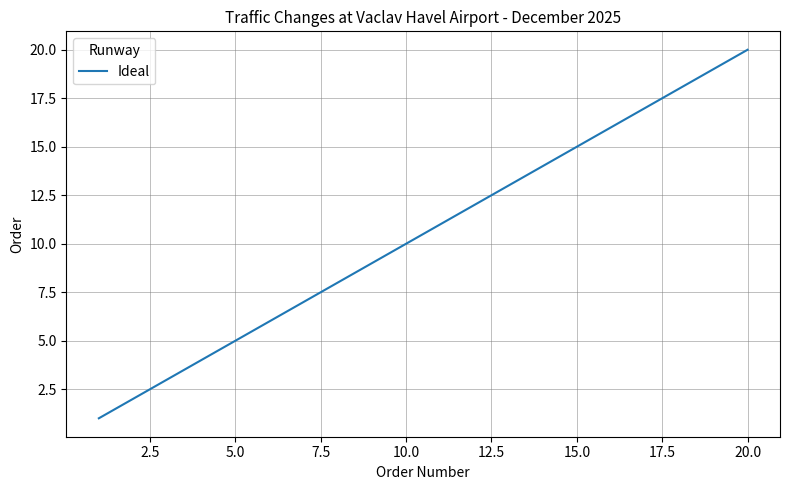

What is the greatest value displayed?

20